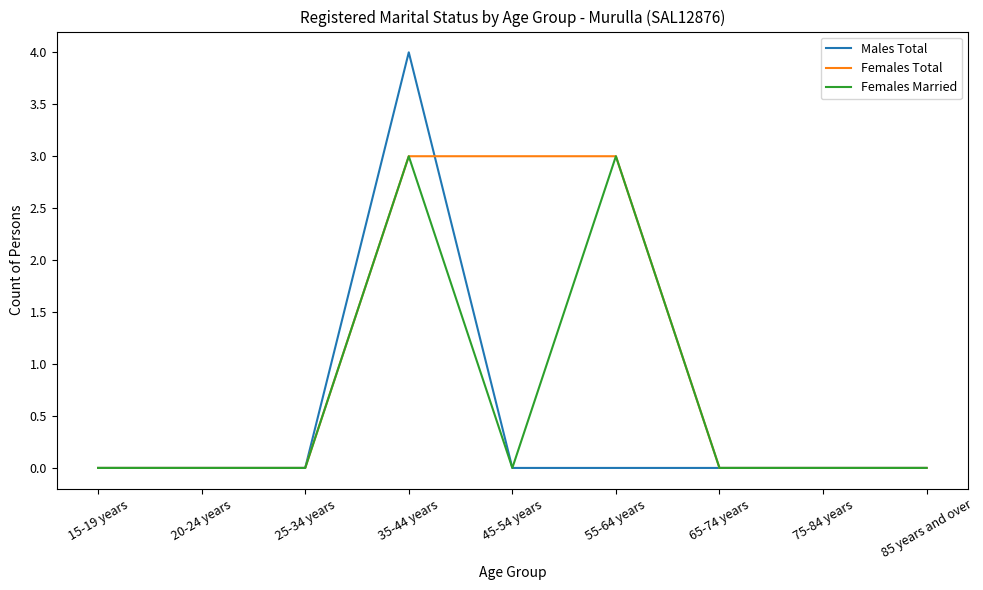

What position from the right is 25-34 years?

7